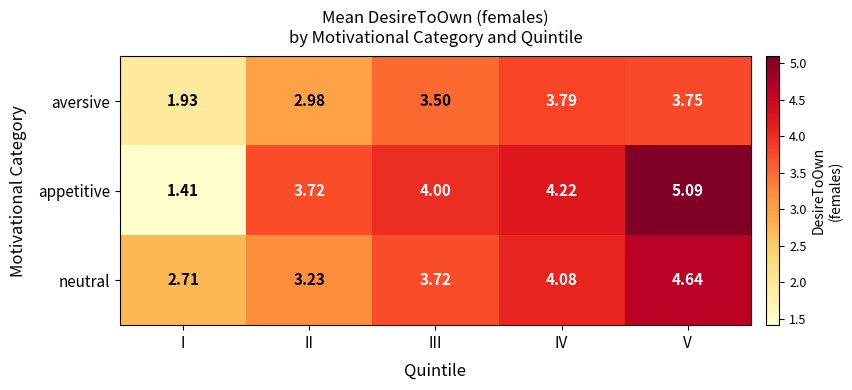

Where is neutral nearest to the value 3?

II